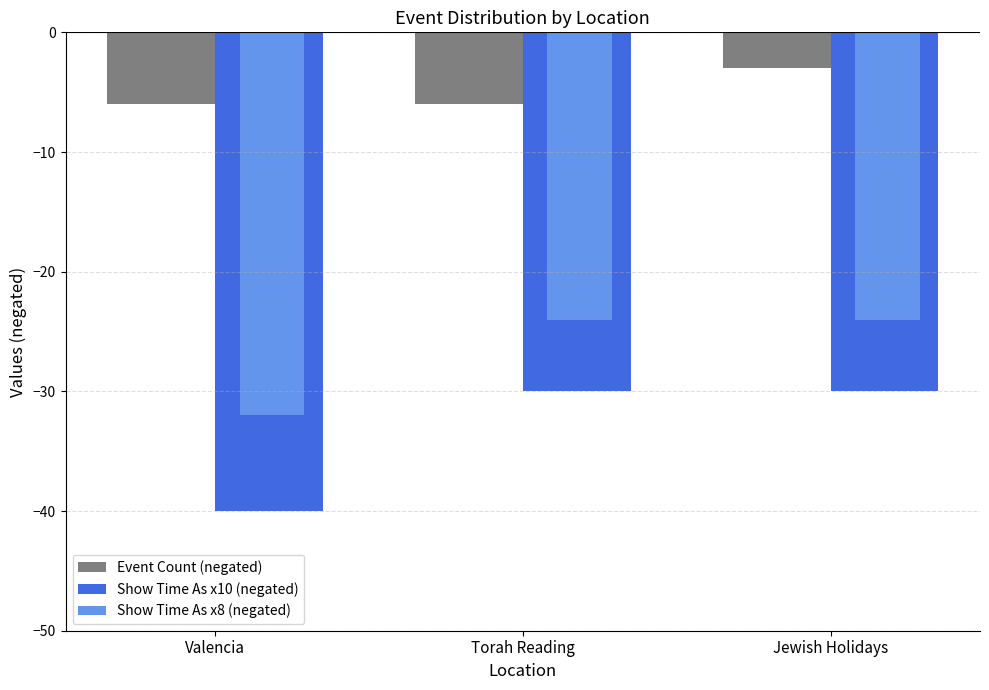

What is the total value across all series at Jewish Holidays?

-57